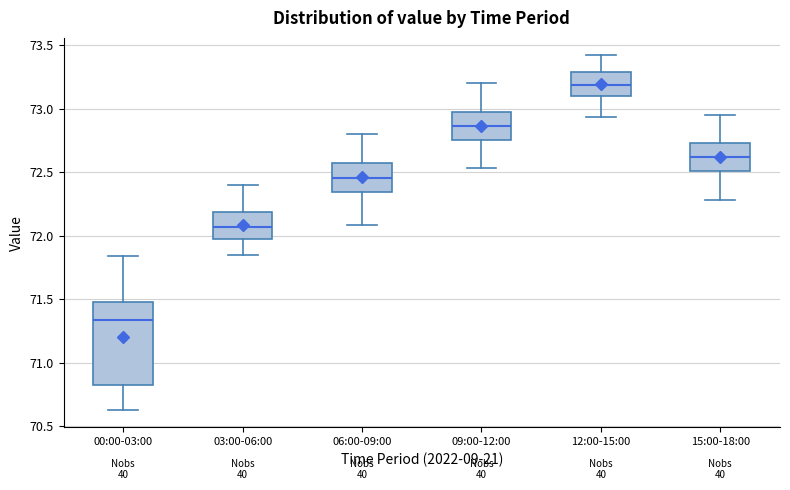

Reading left to right, transcribe this box plot: for each box, give where its median line is, the range the box spans, and where its two whiskers end, as read against the y-axis. The values are not printed on the chart, so give them approximately, as read against the axis.

00:00-03:00: median 71.35, box 70.85 to 71.50, whiskers 70.65 to 71.85
03:00-06:00: median 72.05, box 72.00 to 72.20, whiskers 71.85 to 72.40
06:00-09:00: median 72.45, box 72.35 to 72.60, whiskers 72.10 to 72.80
09:00-12:00: median 72.85, box 72.75 to 73.00, whiskers 72.55 to 73.20
12:00-15:00: median 73.20, box 73.10 to 73.30, whiskers 72.95 to 73.40
15:00-18:00: median 72.60, box 72.50 to 72.75, whiskers 72.30 to 72.95